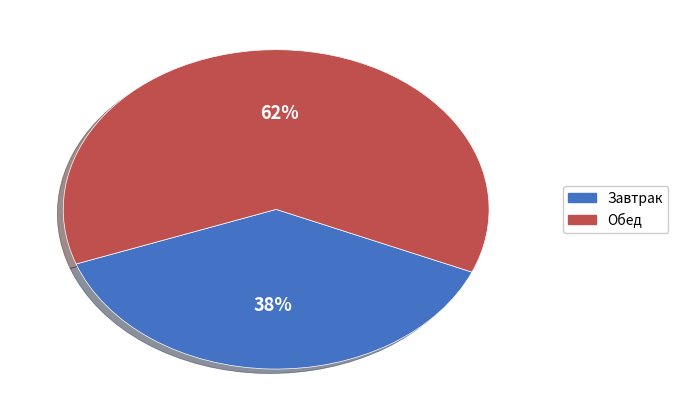

To the nearest percent, what is the average slice percentage?

50%